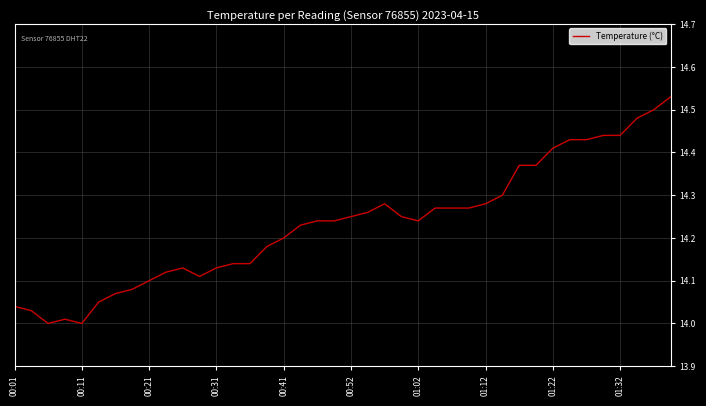

What is the difference between the maximum and minimum values?

0.5